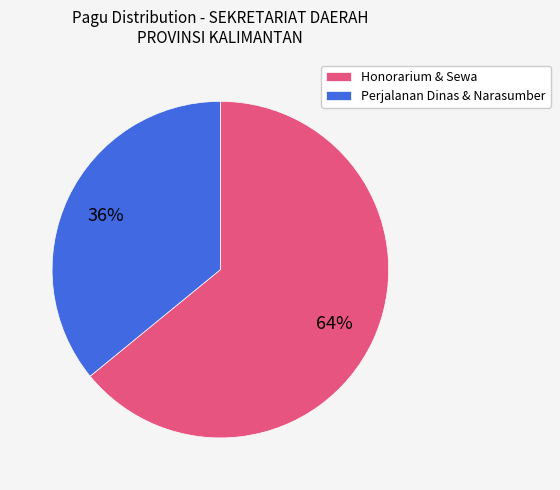

What is the ratio of the value at Honorarium & Sewa to the value at Perjalanan Dinas & Narasumber?

1.8